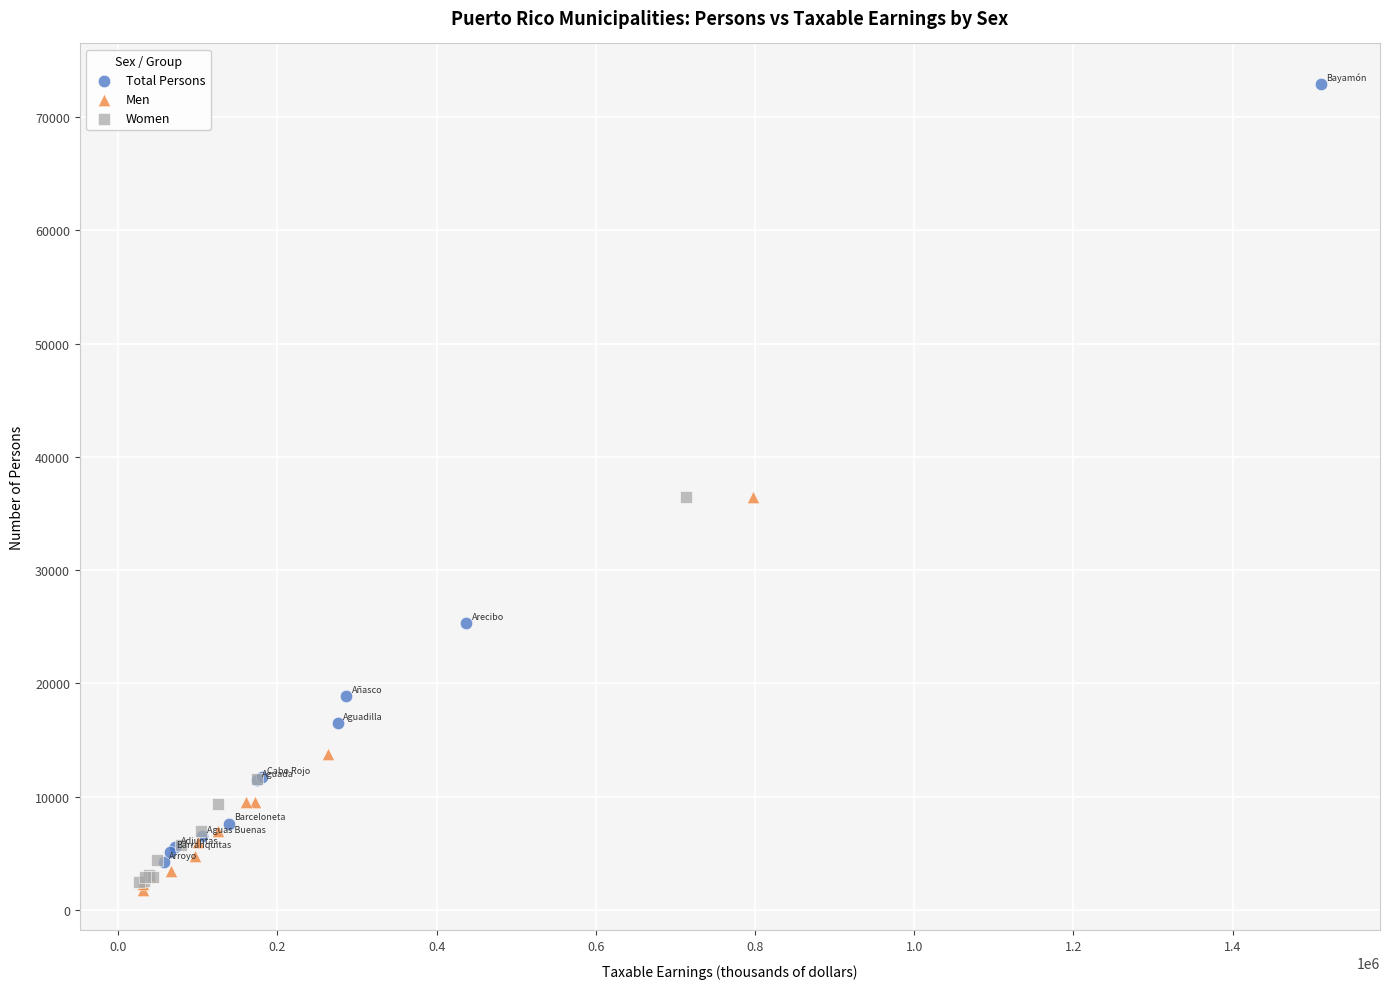

Which series contains the highest Y value?

Total Persons